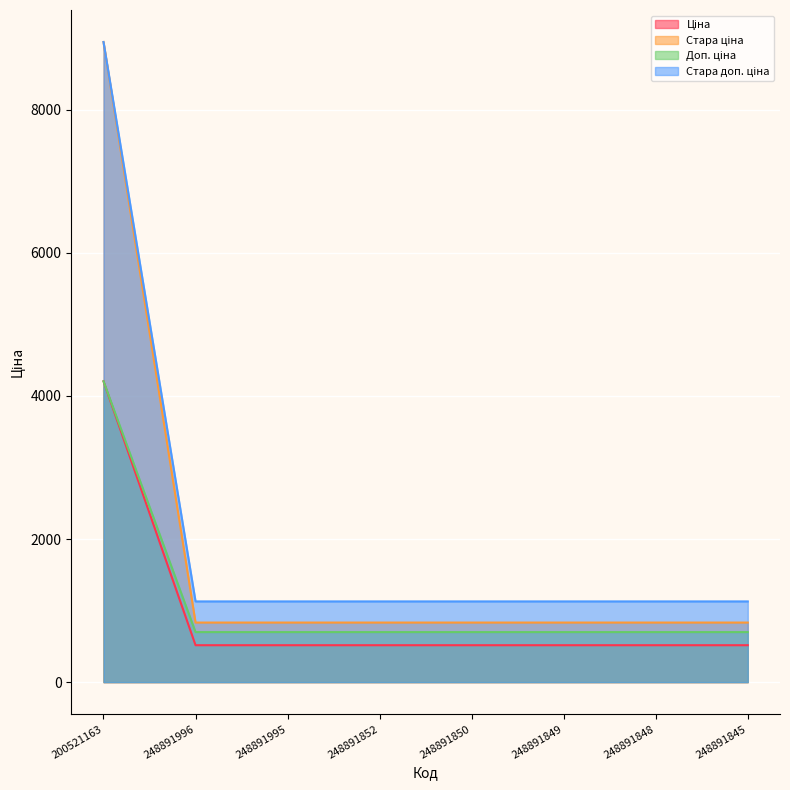

What is the value of the Доп. ціна point at the 7th from the left?

699.0